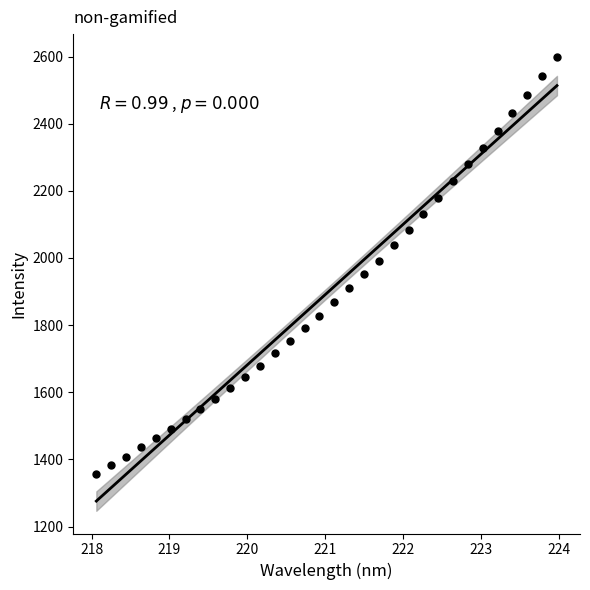

What is the range of Y values (max minus min)?

1241.3